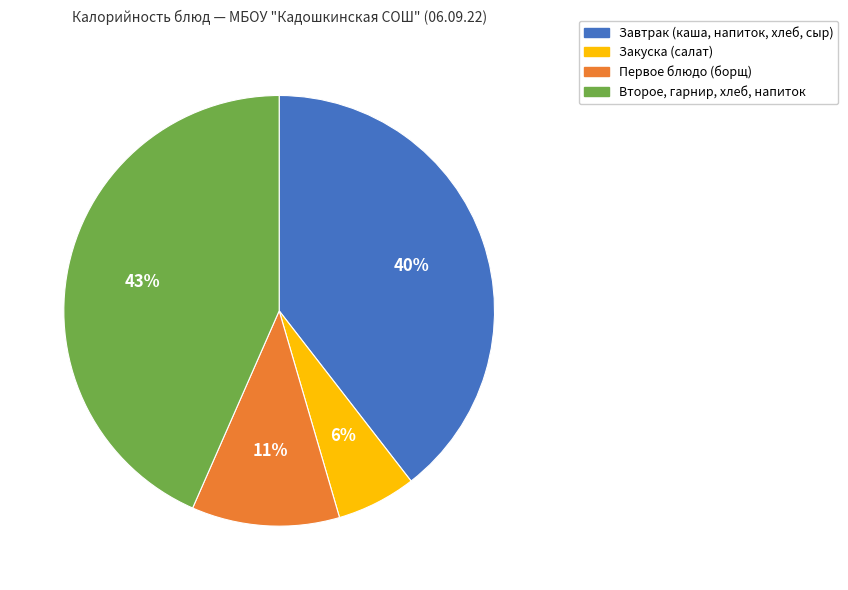

Which category has the biggest portion of the pie?

Второе, гарнир, хлеб, напиток